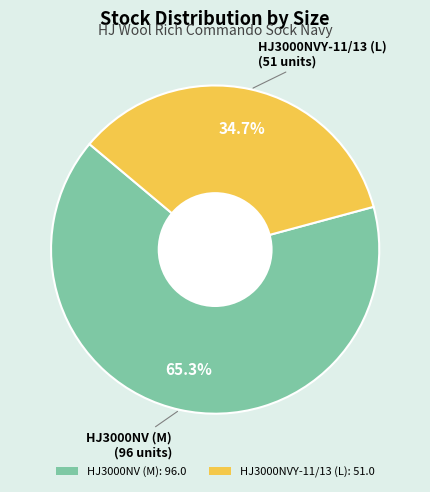

Which category accounts for the majority?

HJ3000NV (M)